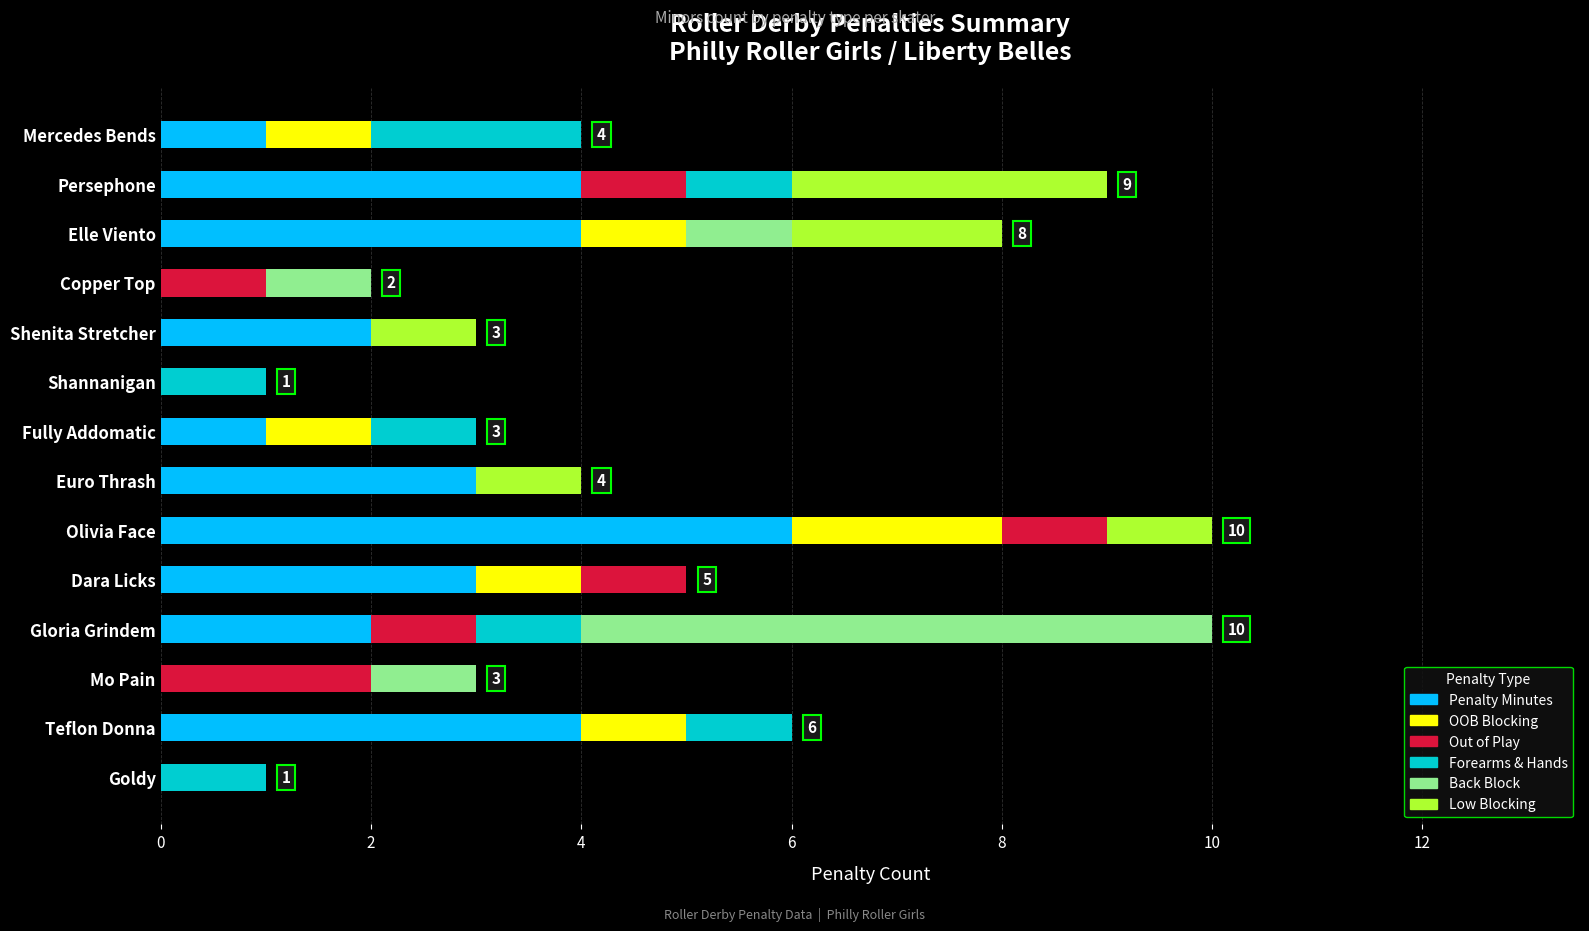

How many distinct data groups are displayed?

6